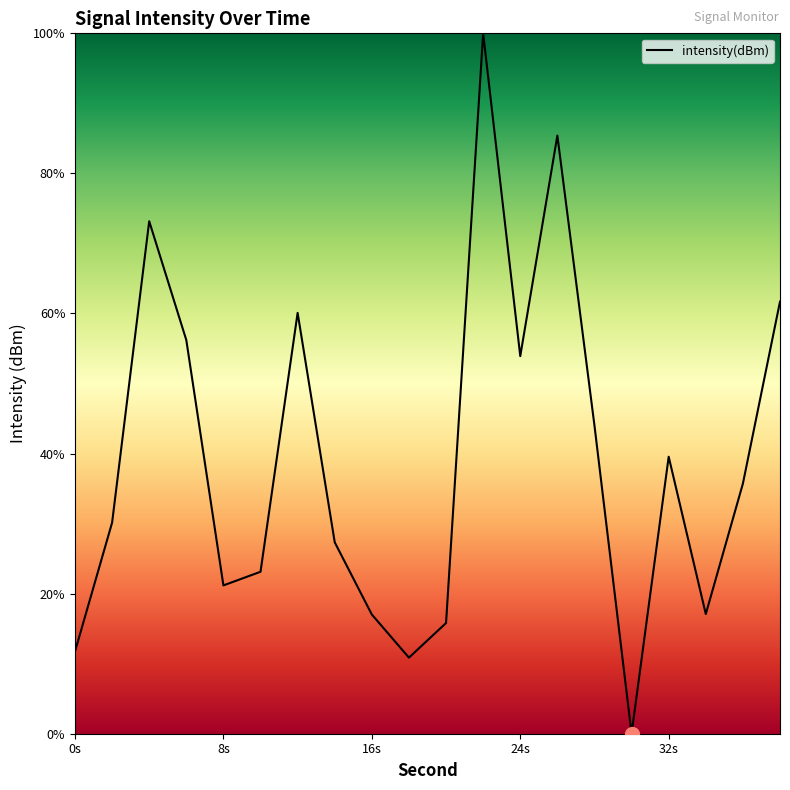

How many distinct data groups are displayed?

1